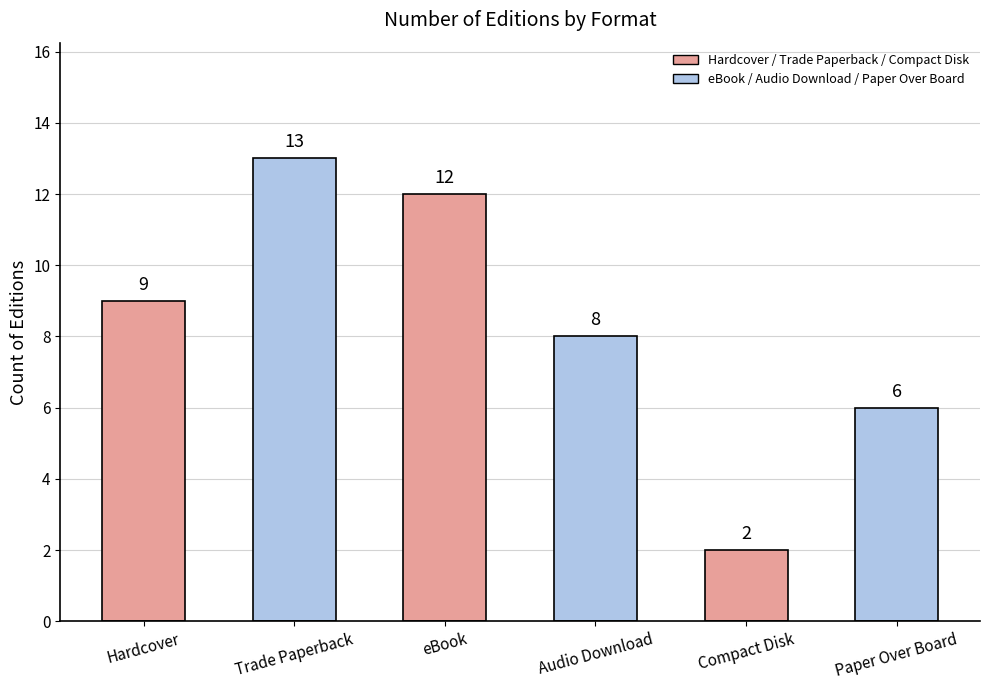

What is the minimum value shown in the chart?

2